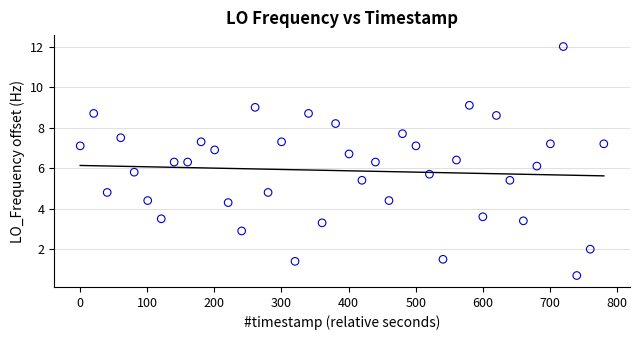

What is the range of Y values (max minus min)?

11.3